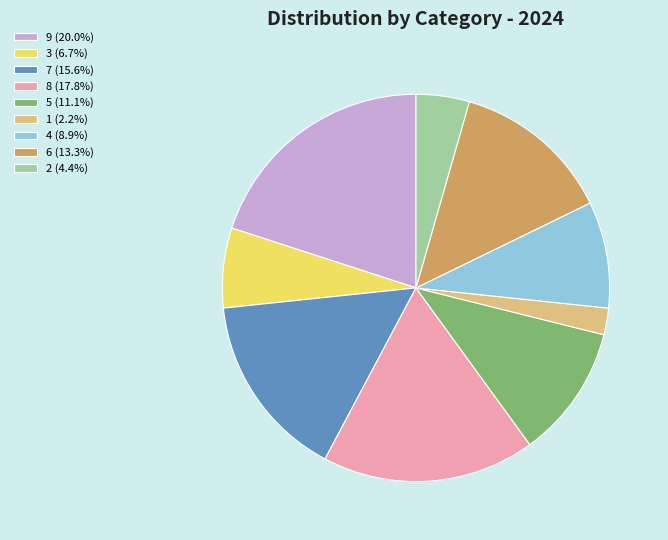

What is the ratio of the value at 7 (15.6%) to the value at 3 (6.7%)?

2.3